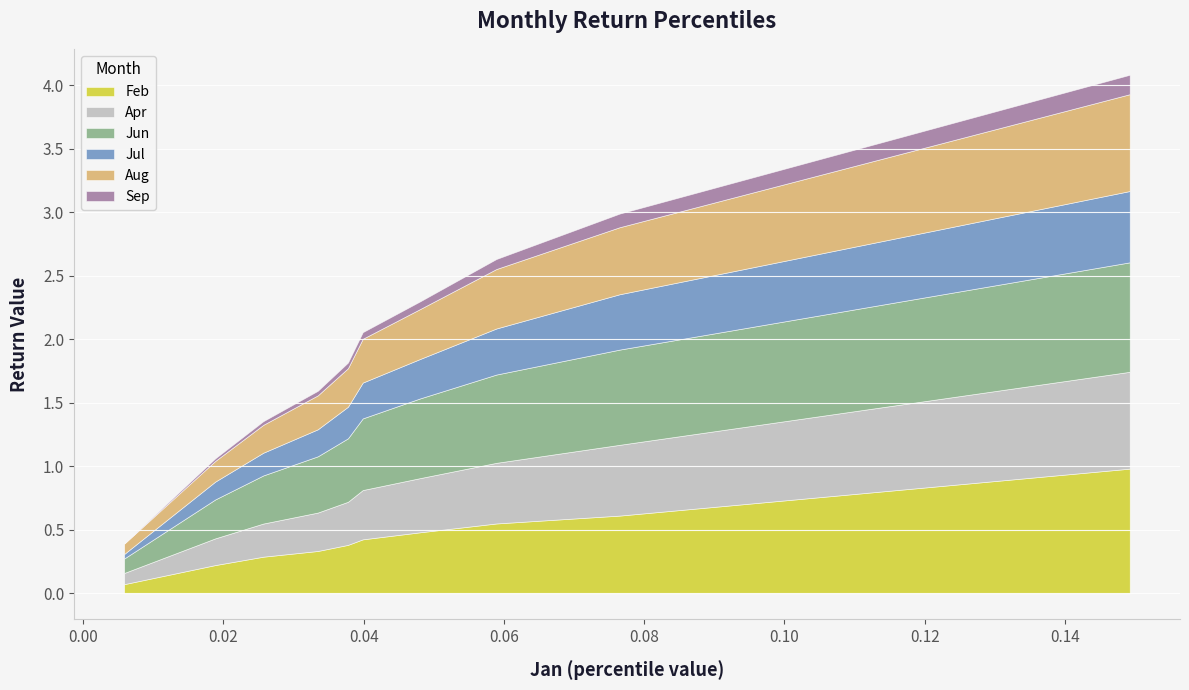

What is the sum of all Feb values?

4.4